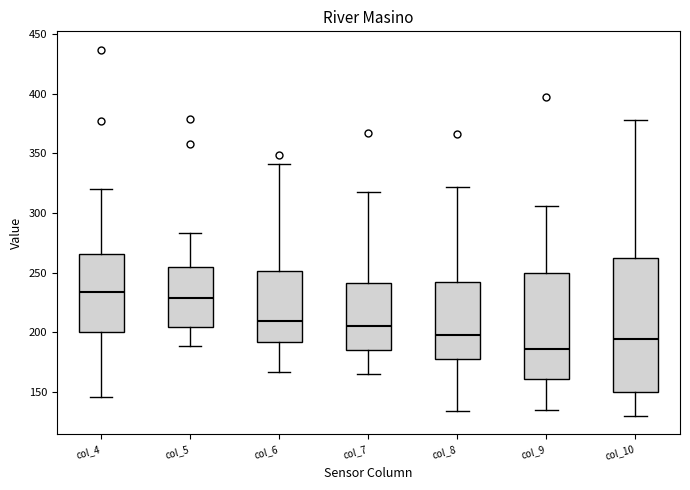

Comparing the boxes themselves (not the whiskers), which one is the tallest?

col_10